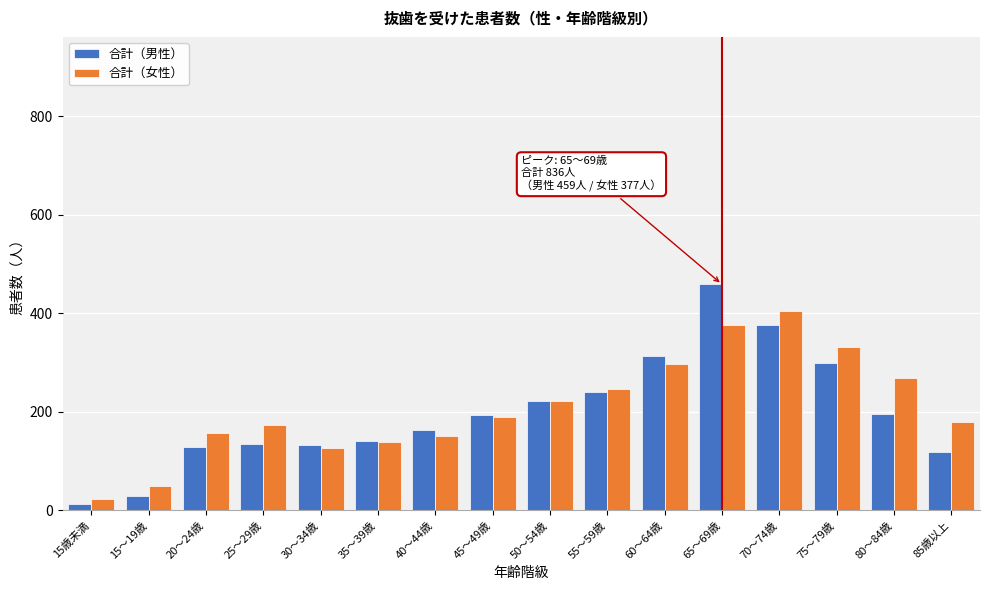

What is the difference between the maximum and minimum values in the 合計（男性） series?

446